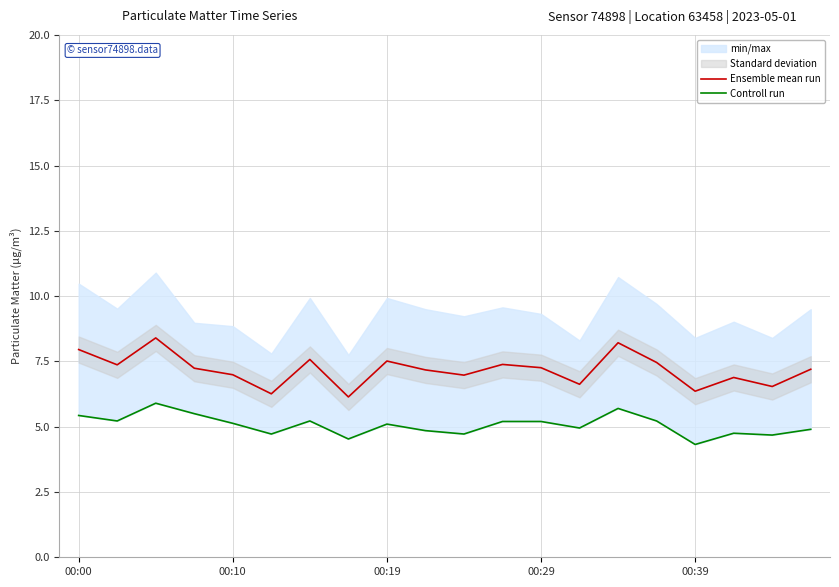

At how many categories does at least one series exceed 7?

12